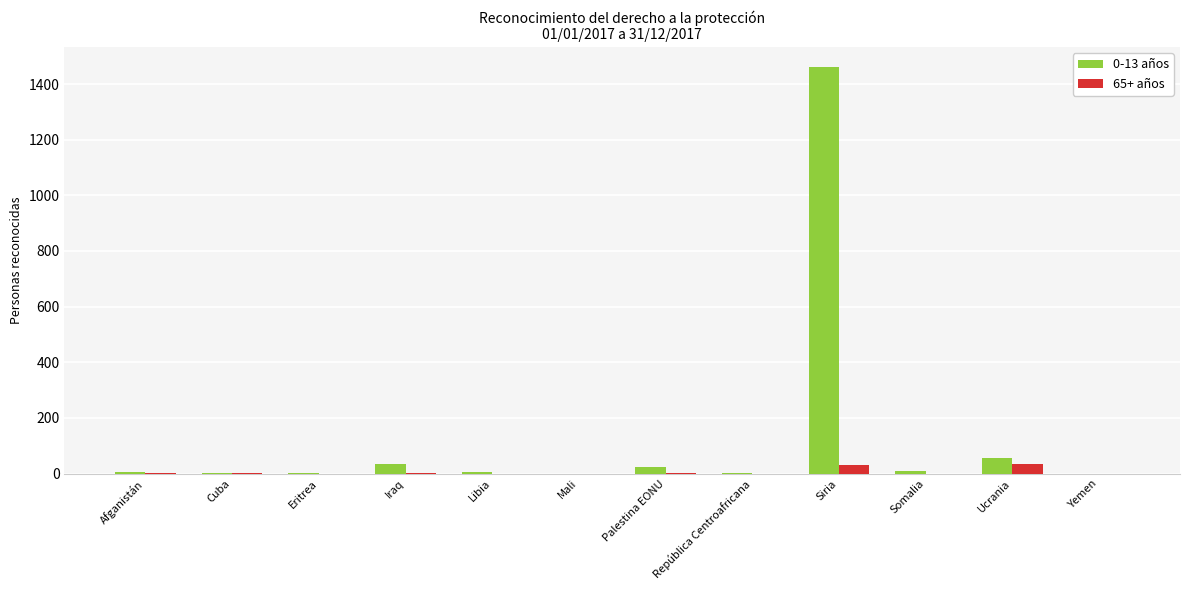

At which category does the chart reach its peak across all series?

Siria